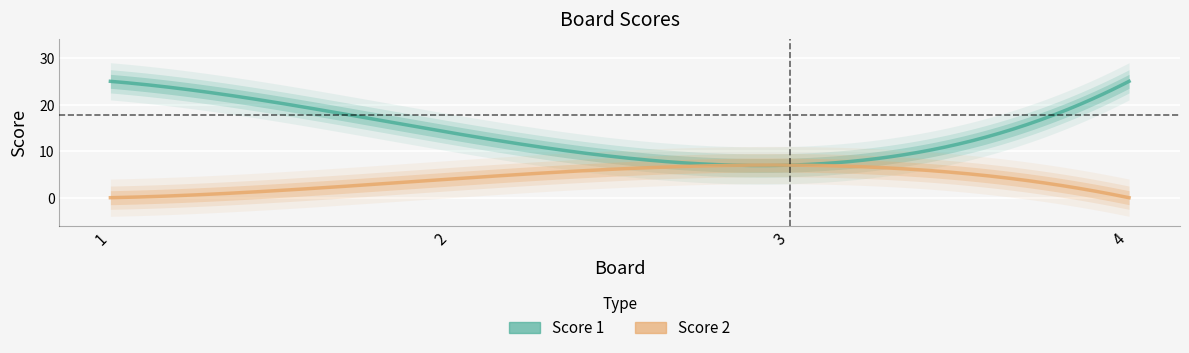

True or false: Score 2 and Score 1 intersect in this chart.

False